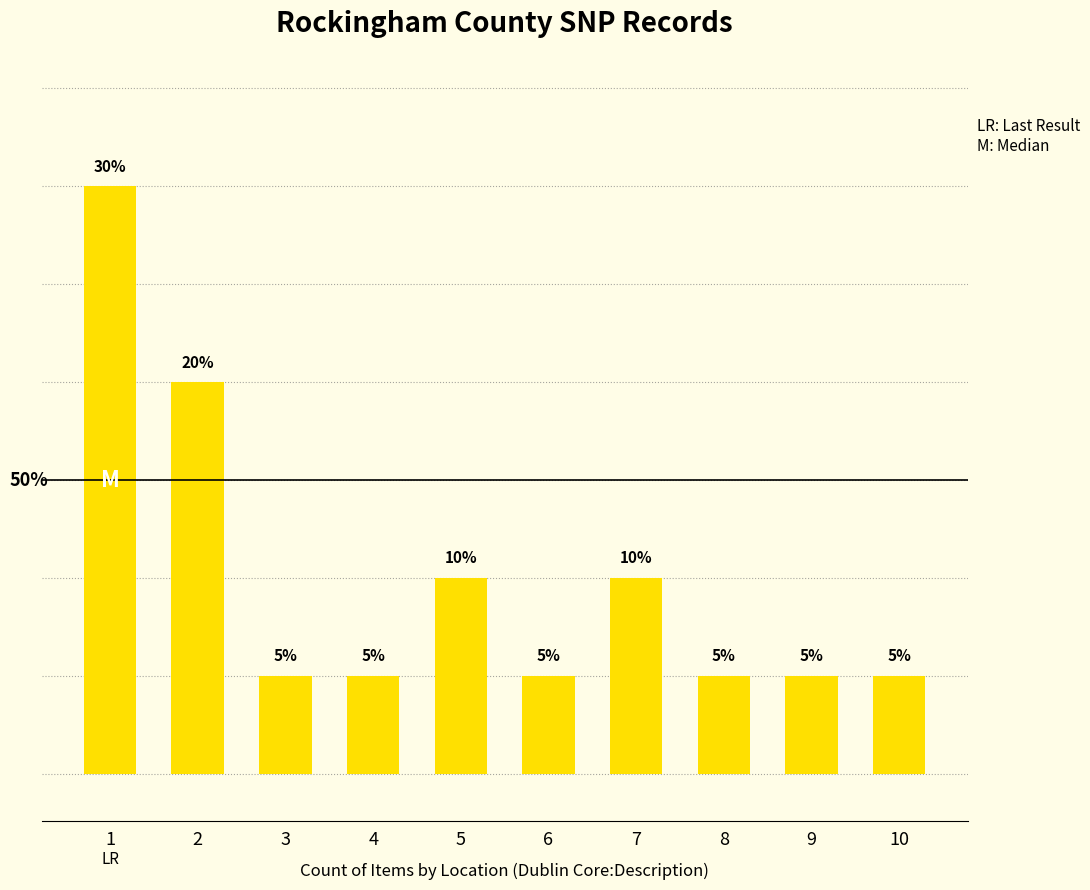

Where is the data nearest to the value 17?

2